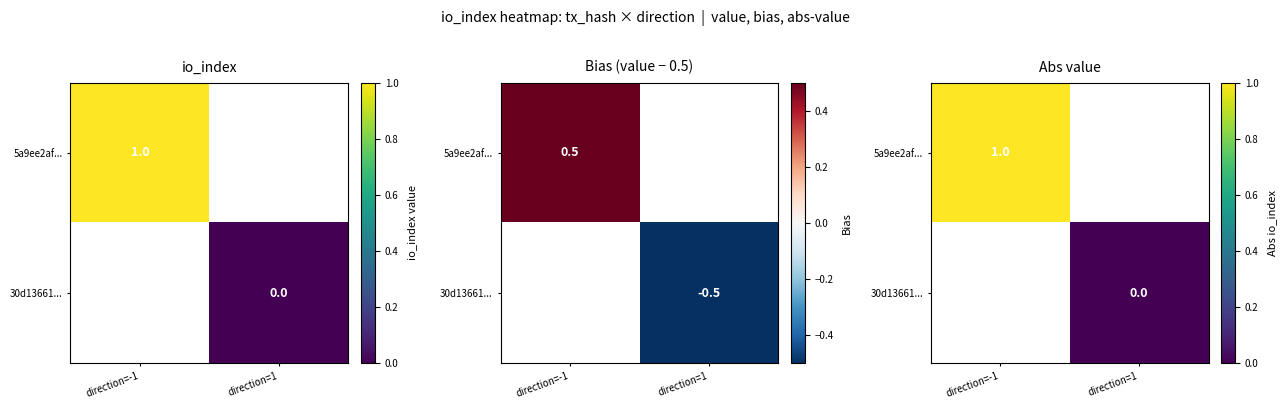

Which category has the lowest value in the 5a9ee2af... series?

direction=-1